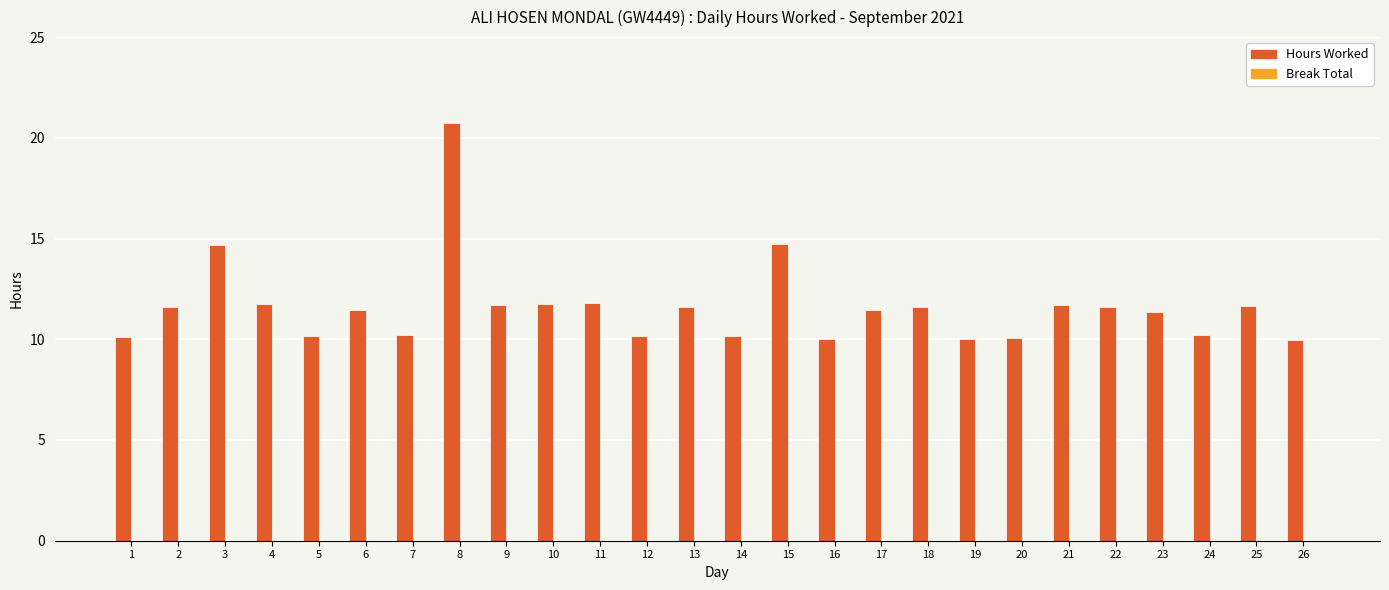

What is the smallest value displayed?

10.0